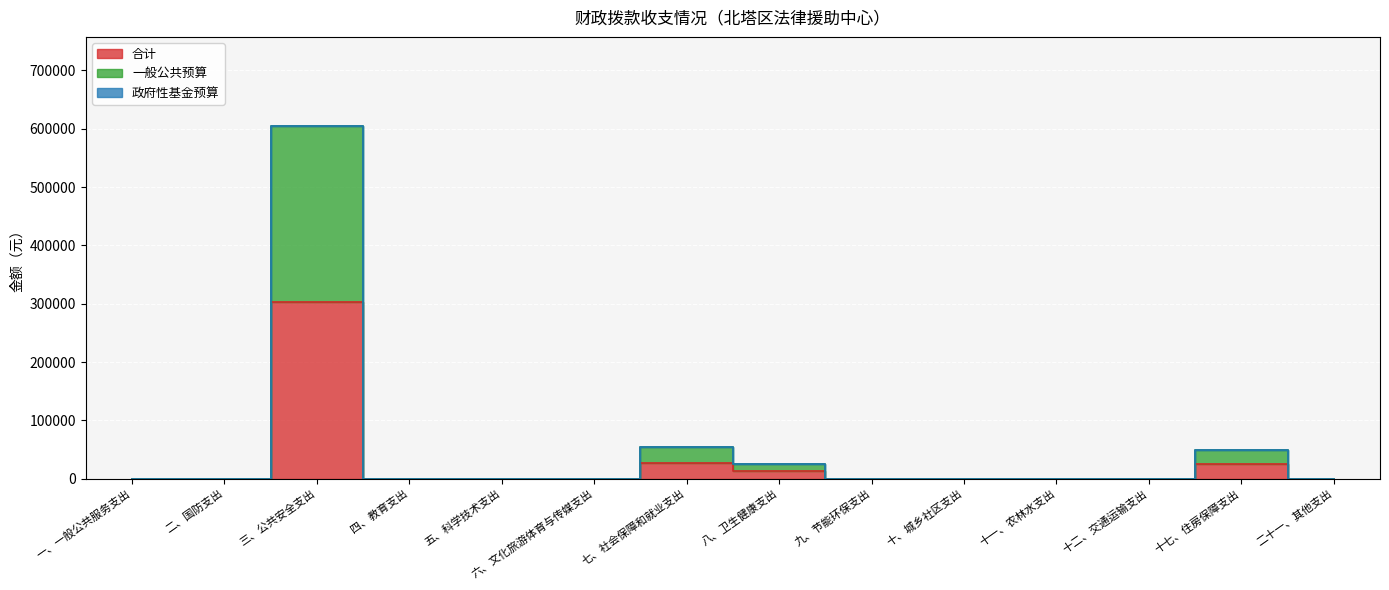

What is the sum of all 合计 values?

366800